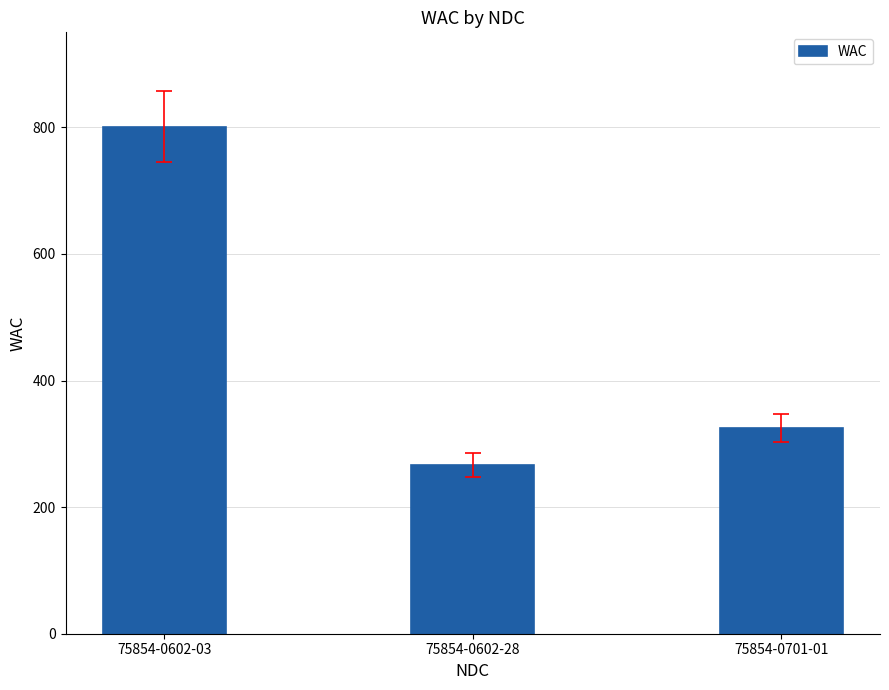

What is the sum of all values?

1393.2